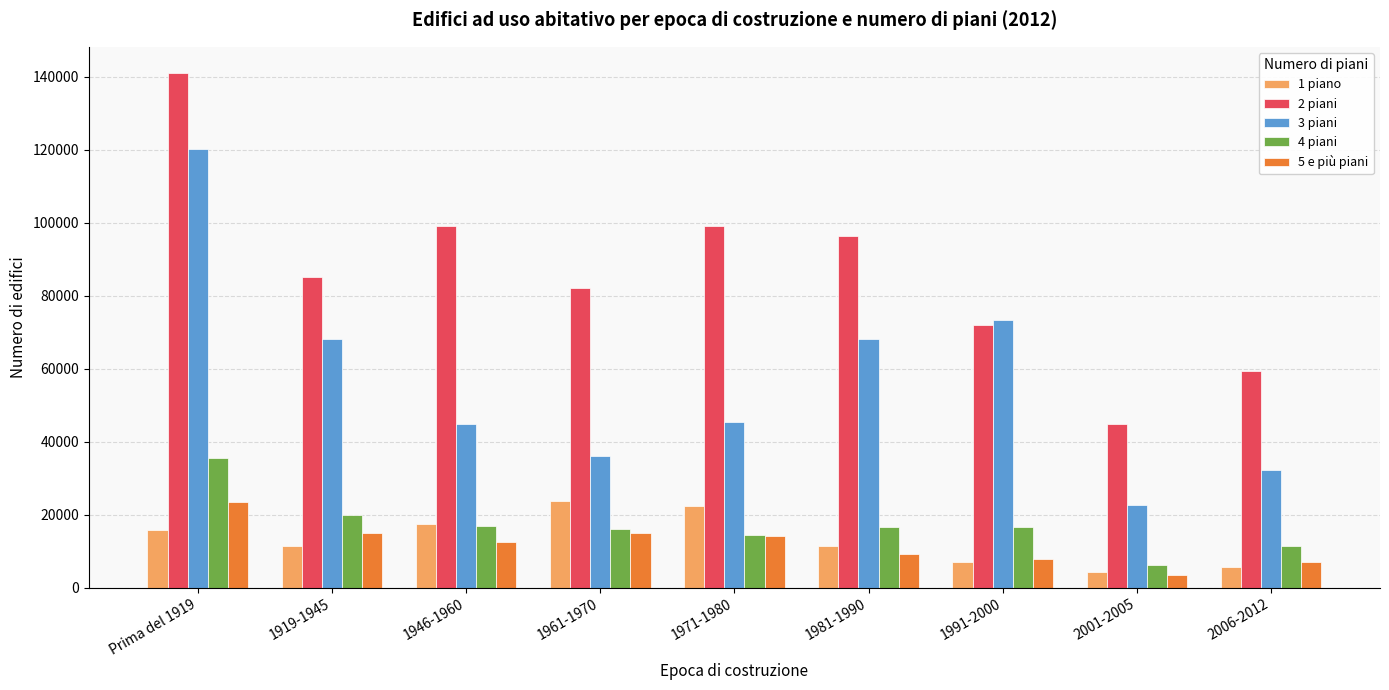

What is the label of the 4th bar from the left?

1961-1970